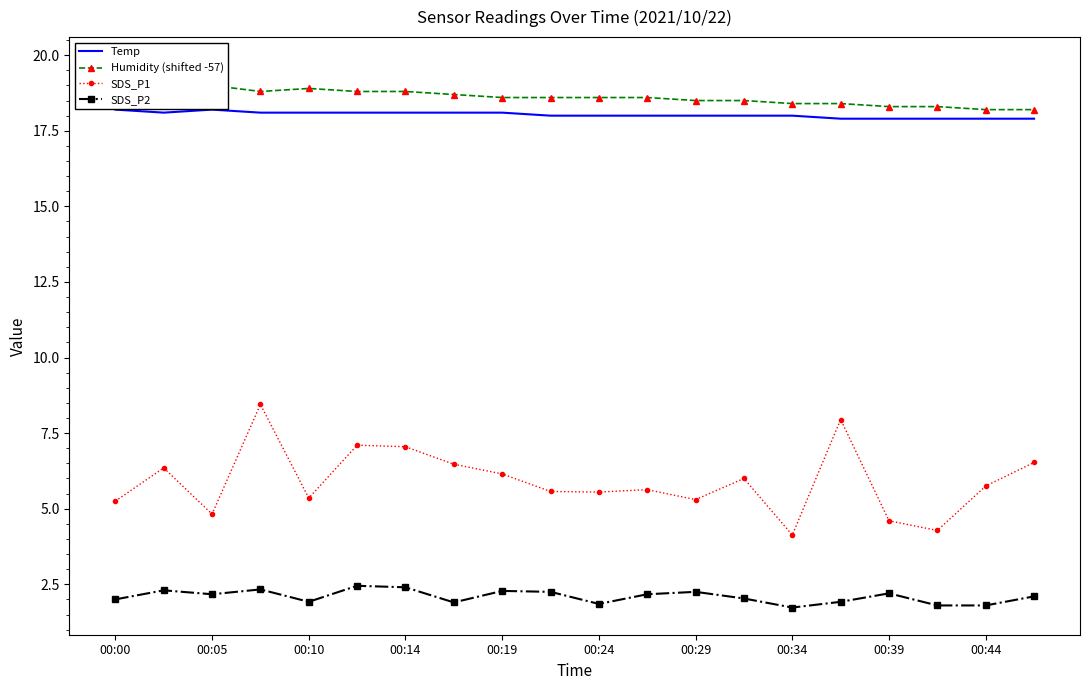

At how many categories does at least one series exceed 4?

20